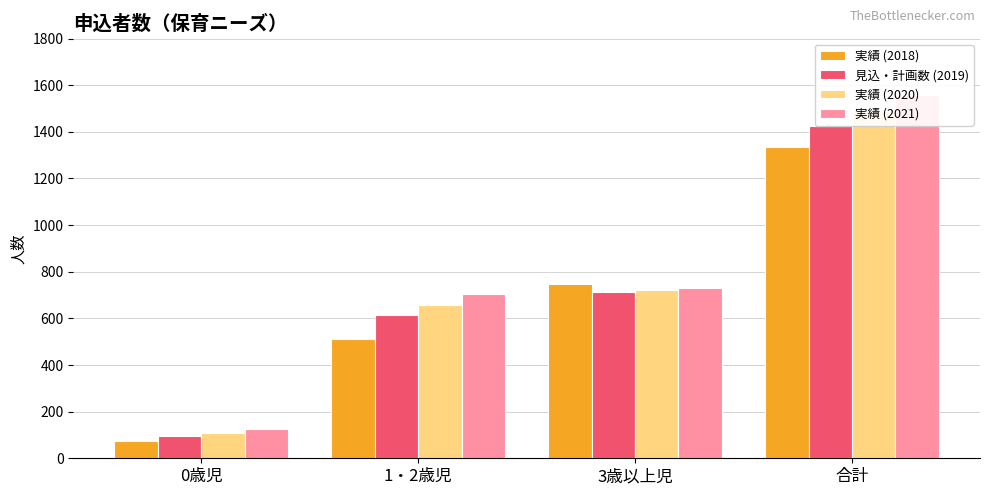

What is the average value of the 実績 (2020) series?

744